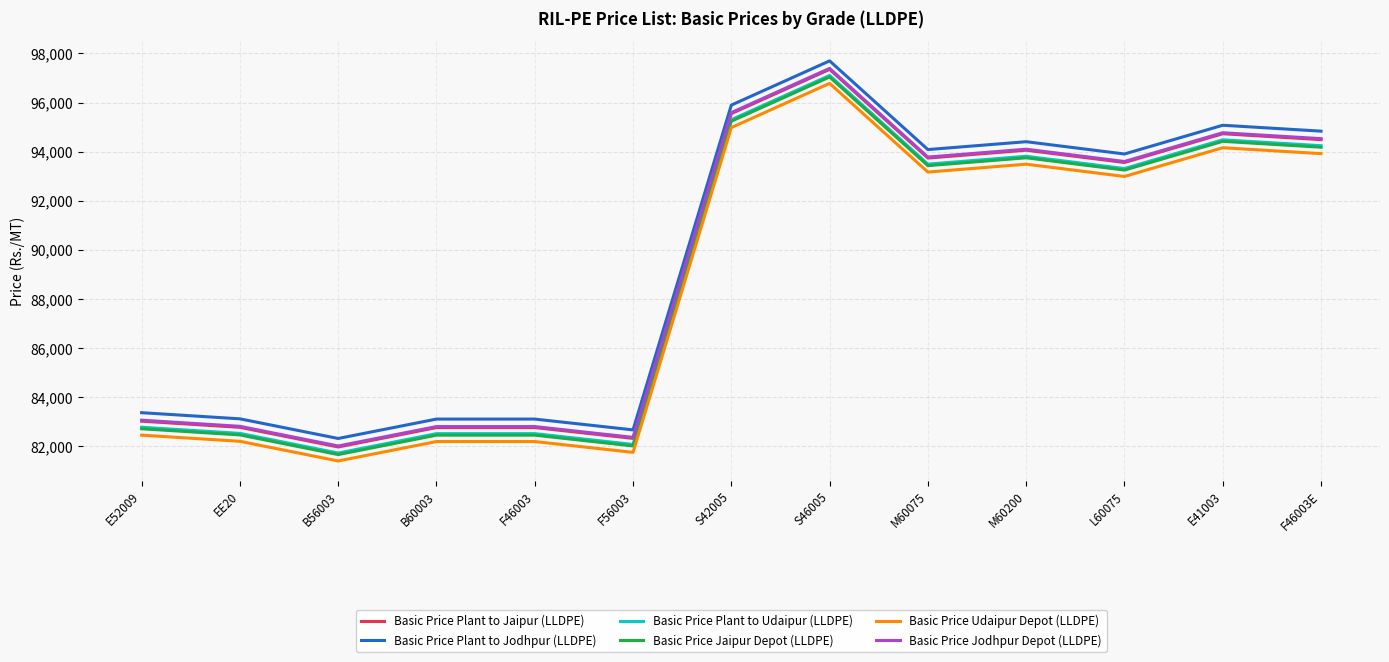

What is the spread (max minus min) of values at M60075?

915